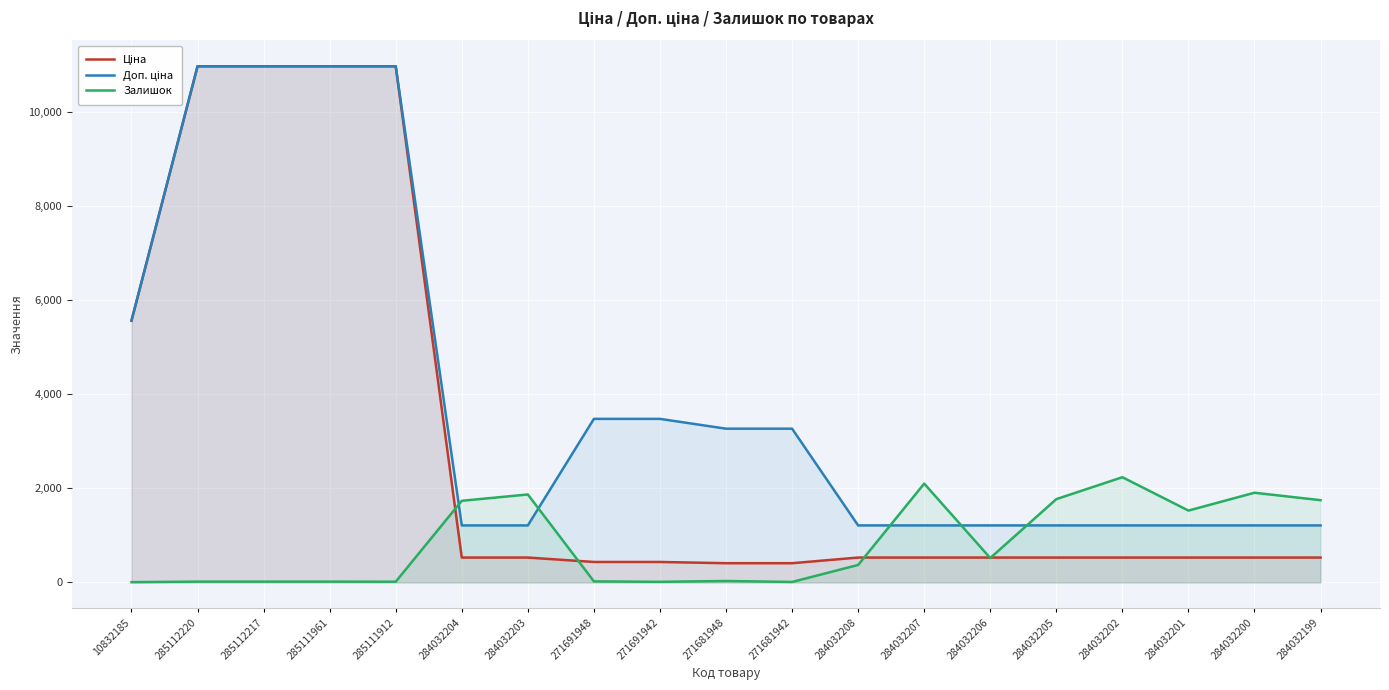

Where do Залишок and Ціна first cross each other?

285111912 and 284032204